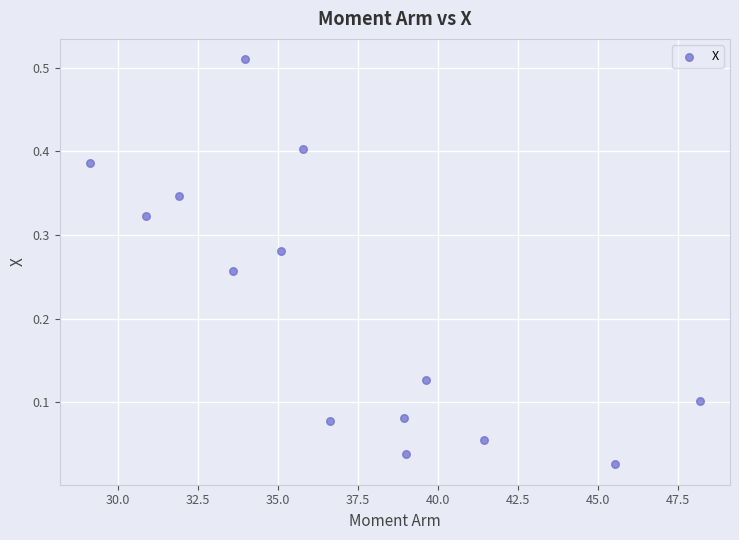

What is the range of X values (max minus min)?

19.0